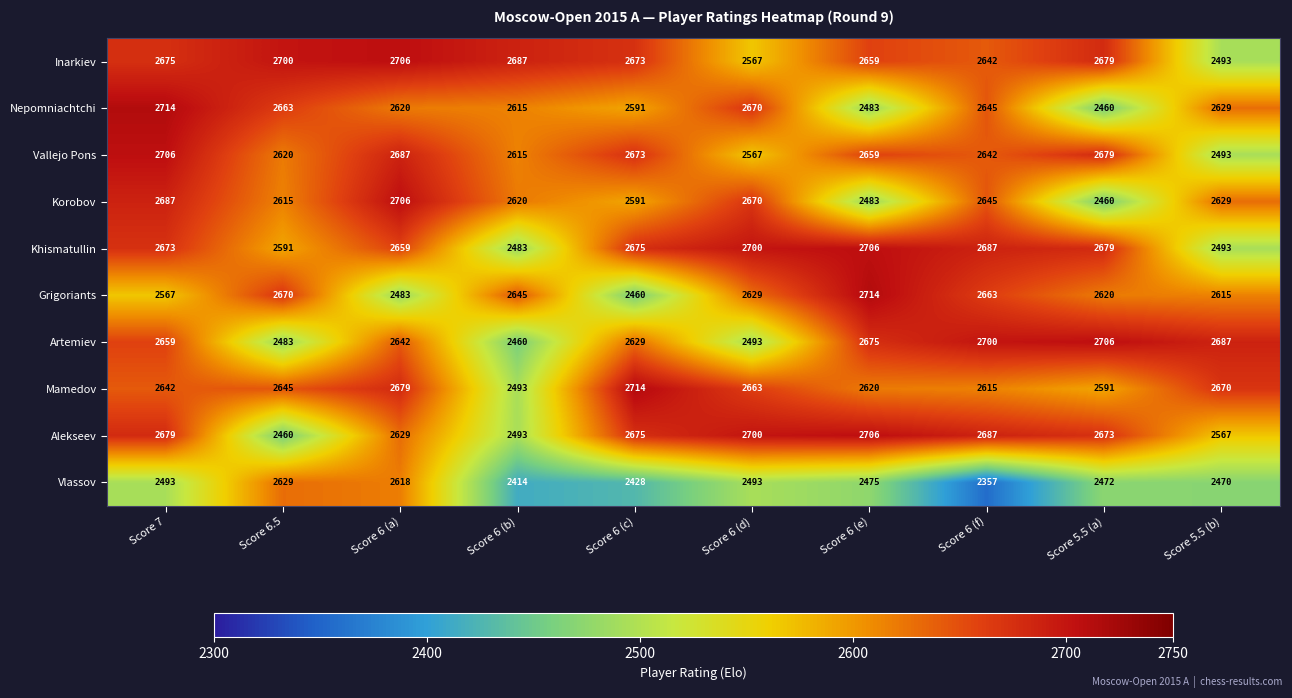

What is the difference between the Khismatullin values at Score 5.5 (a) and Score 7?

6